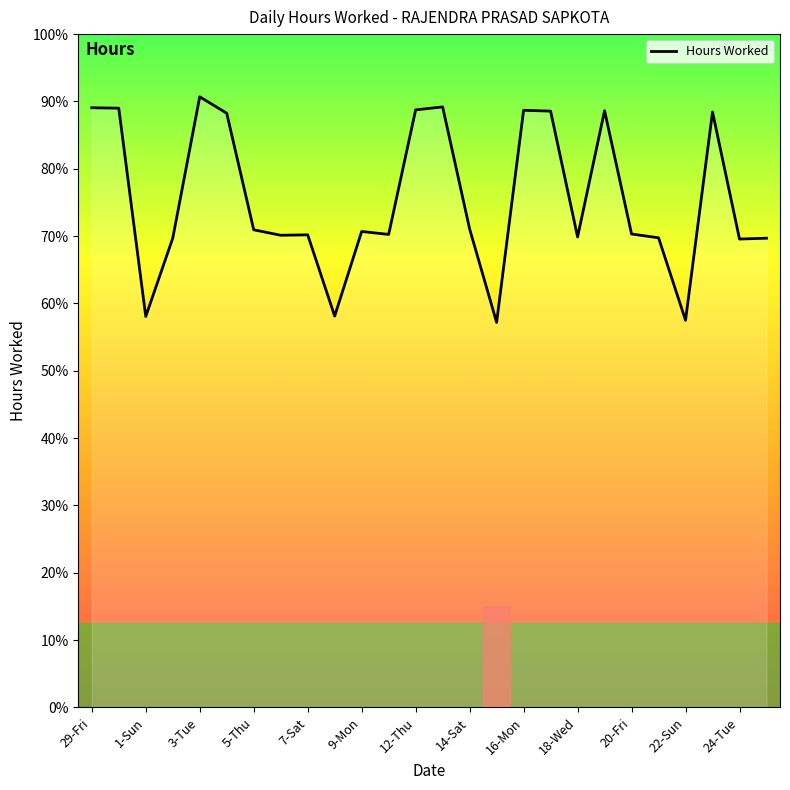

Does the chart display data point markers on the line(s)?

No